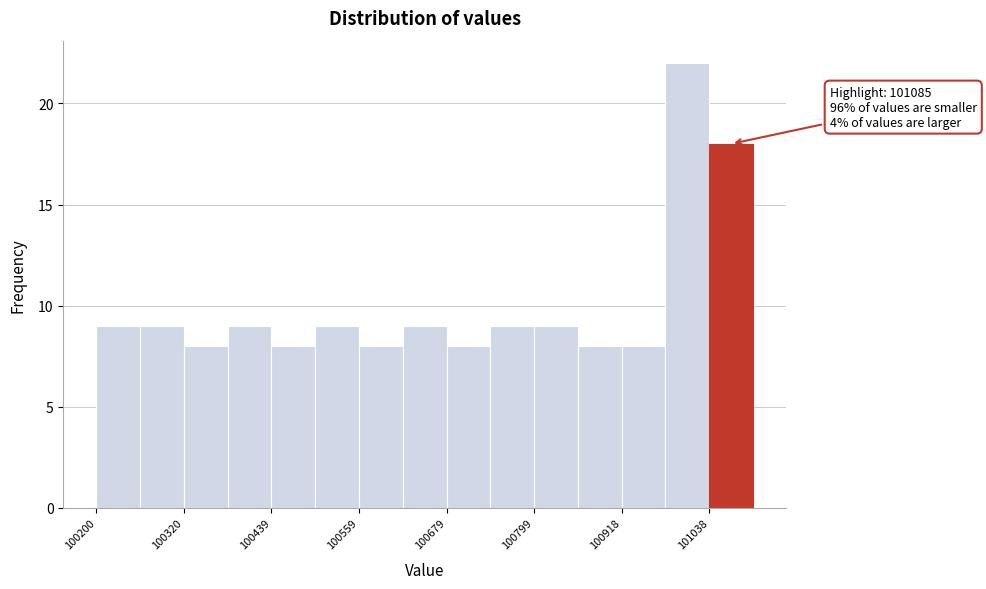

Read against the x-axis, roughly where is the centre of the tallest bar?

101000